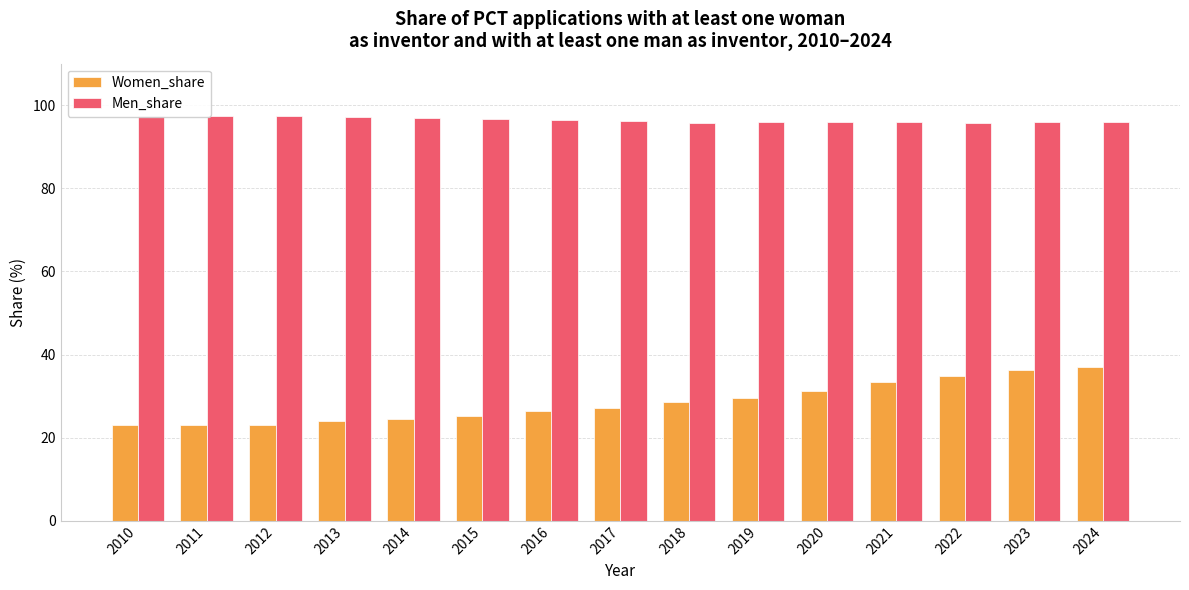

What is the spread (max minus min) of values at 2018?

67.2